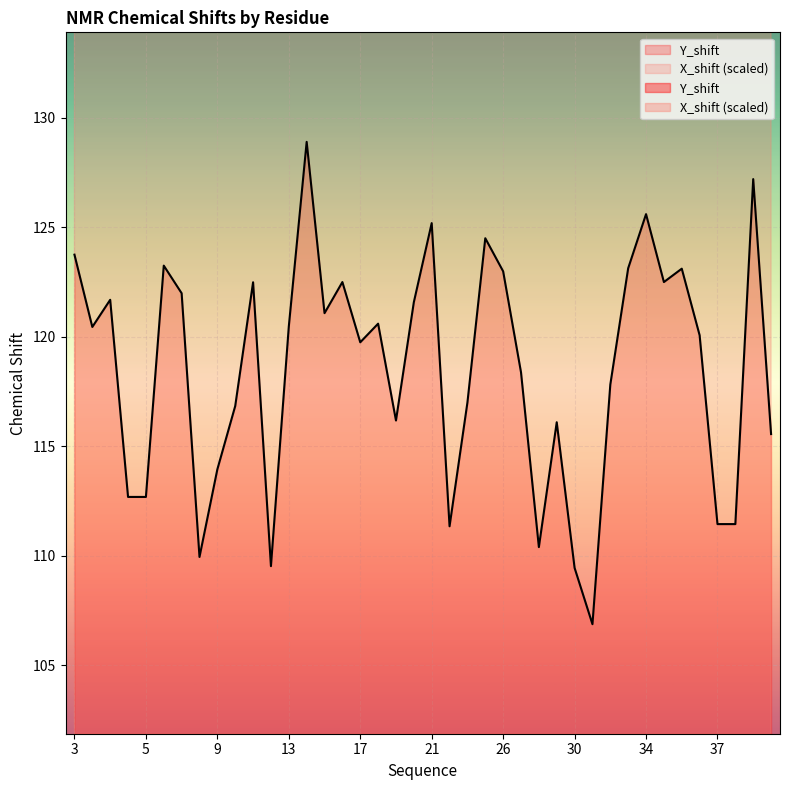

Where is the first local minimum for Y_shift?

4